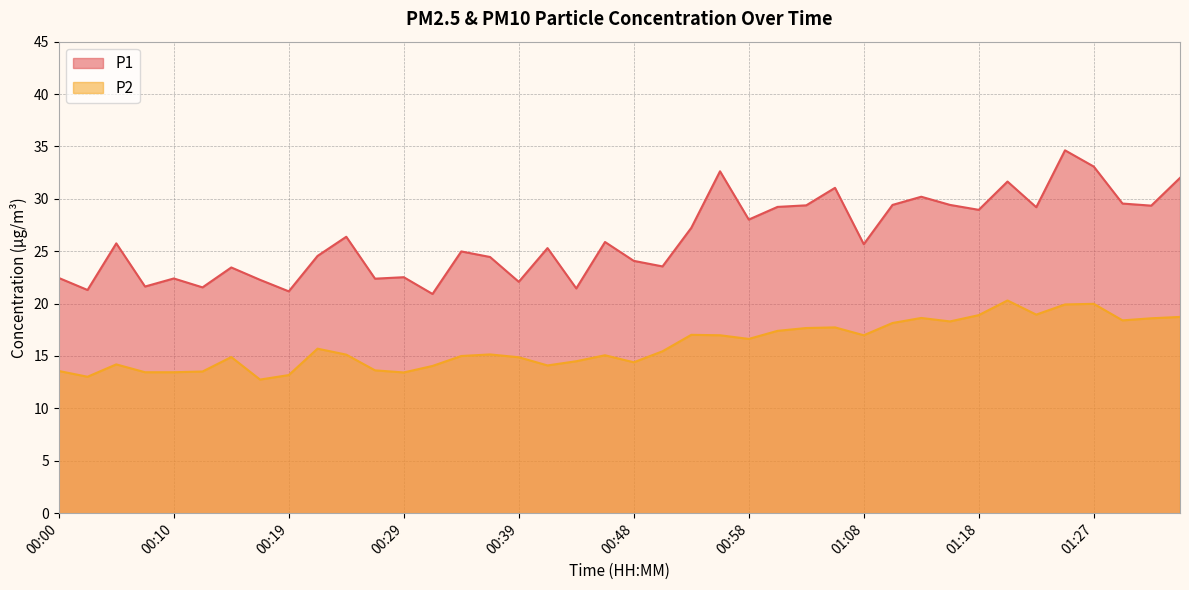

True or false: P1 and P2 intersect in this chart.

False